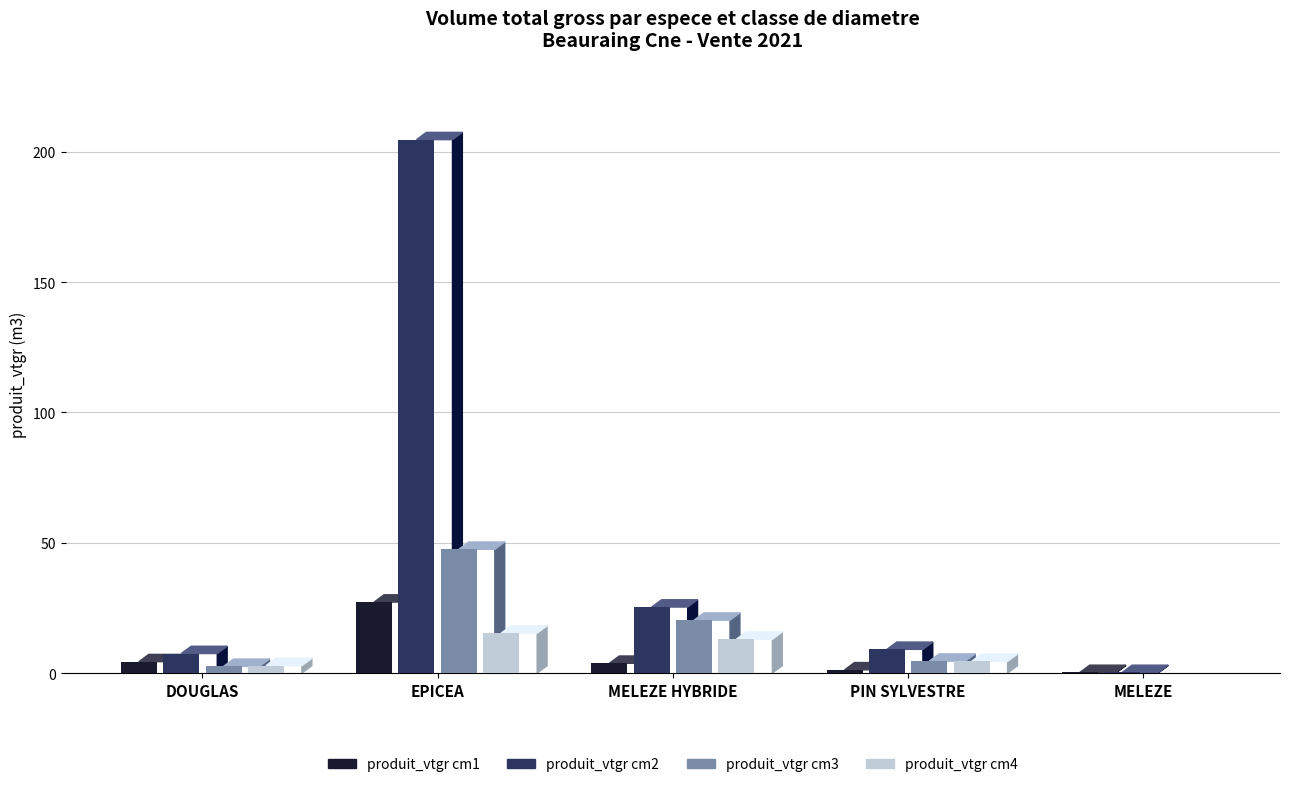

The value of produit_vtgr cm2 at DOUGLAS is 7.5. True or false?

True